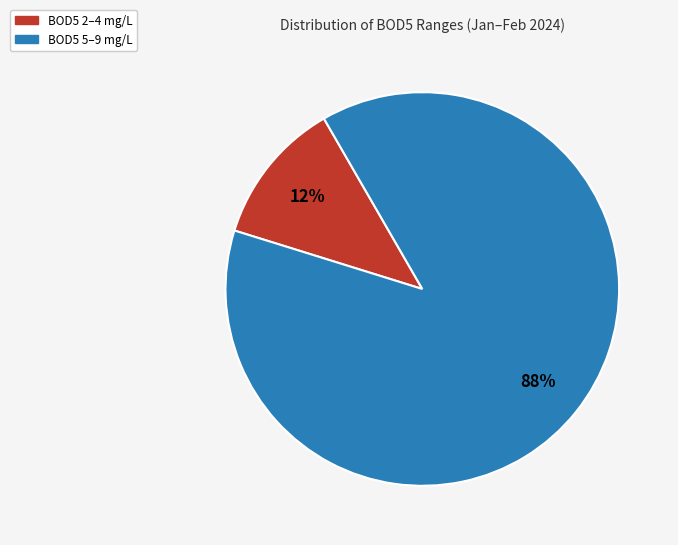

What percentage is the BOD5 2–4 mg/L slice, to the nearest percent?

12%